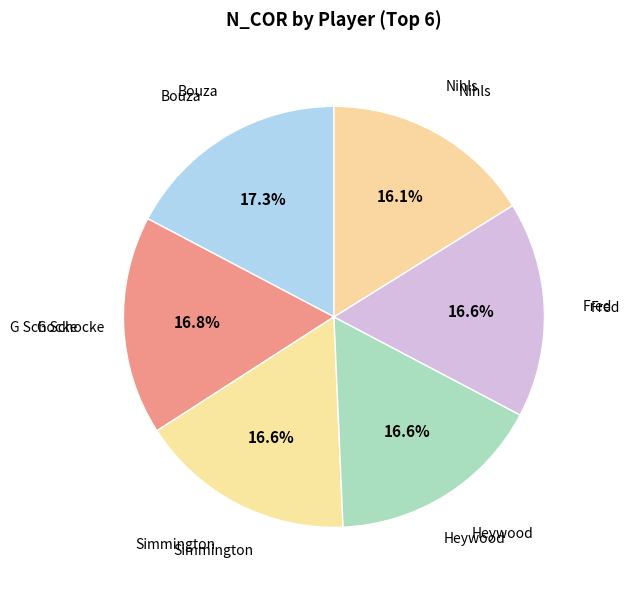

Count the number of slices in the pie.

6